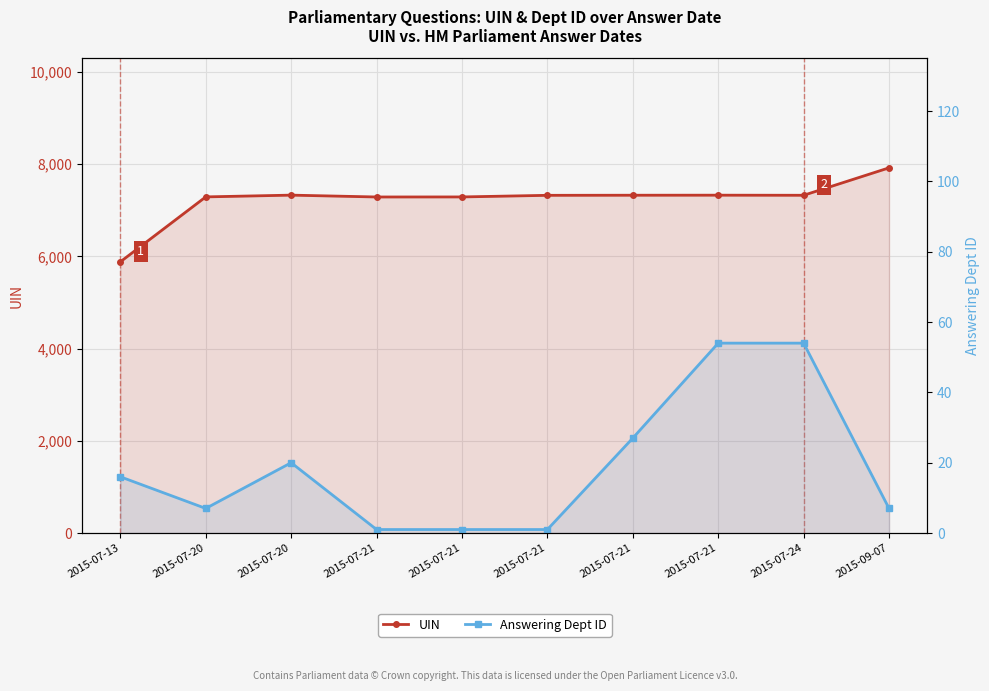

List the labels in order of Answering Dept ID value, smallest first.

2015-07-21, 2015-07-21, 2015-07-21, 2015-07-20, 2015-09-07, 2015-07-13, 2015-07-20, 2015-07-21, 2015-07-21, 2015-07-24